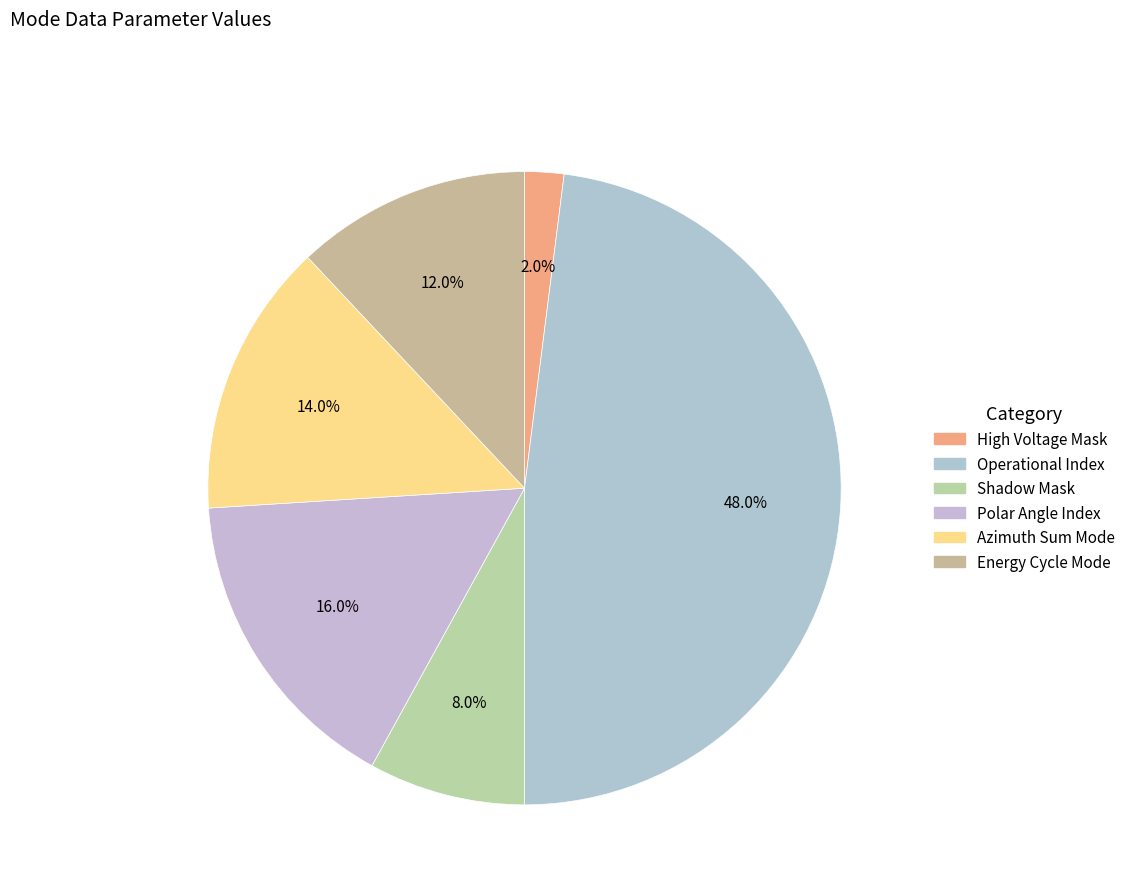

Is it true that Operational Index is 62% of the pie?

False